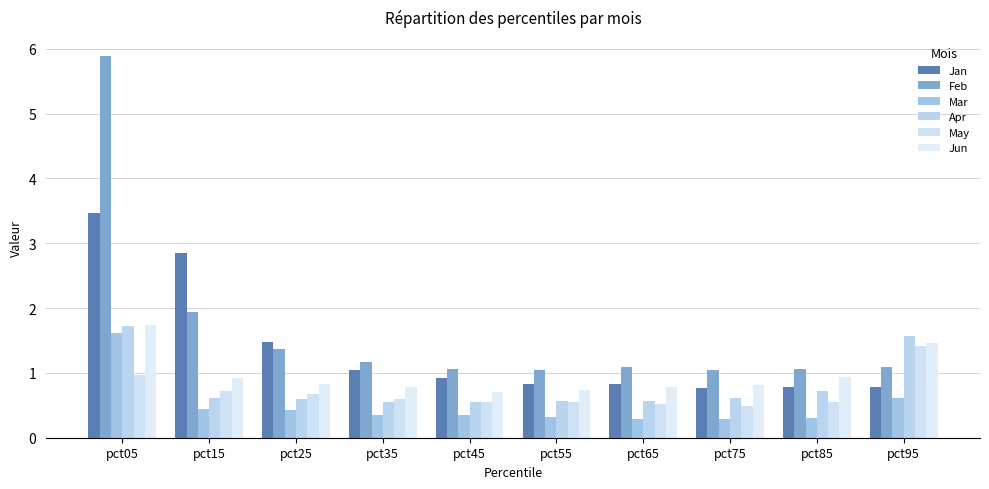

True or false: Feb has a value of 1.1 at pct55.

True